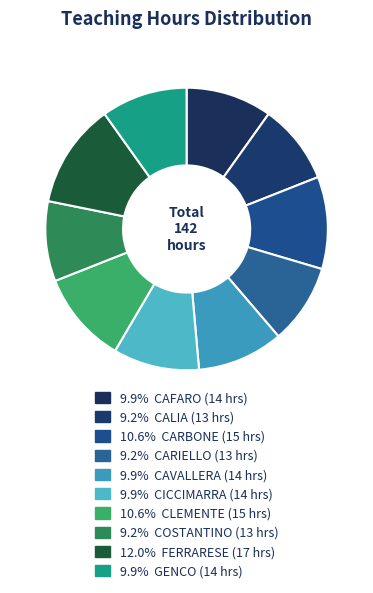

To the nearest percent, what is the average slice percentage?

10%